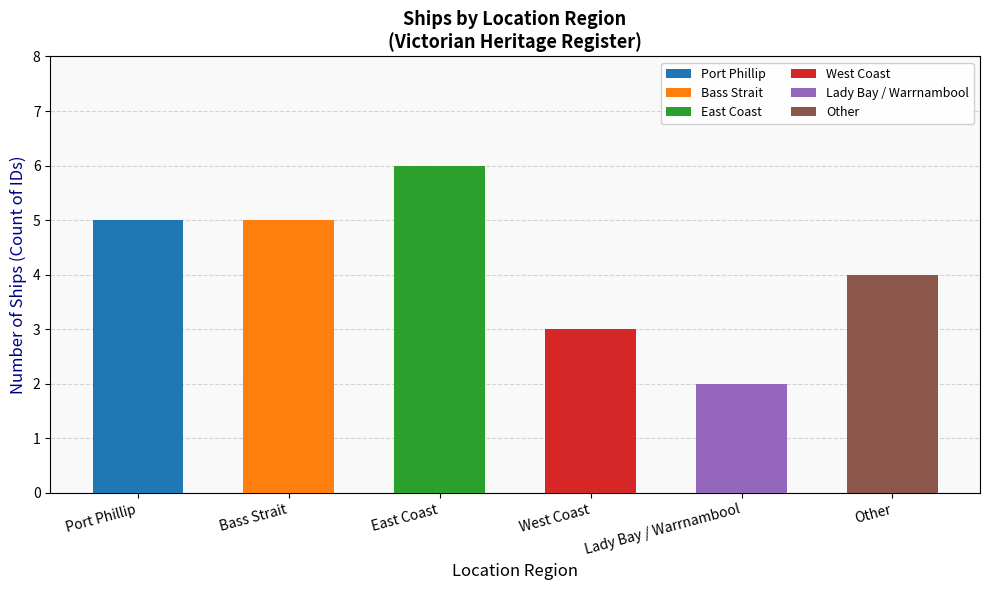

Count the values in the range 3 to 5.

4